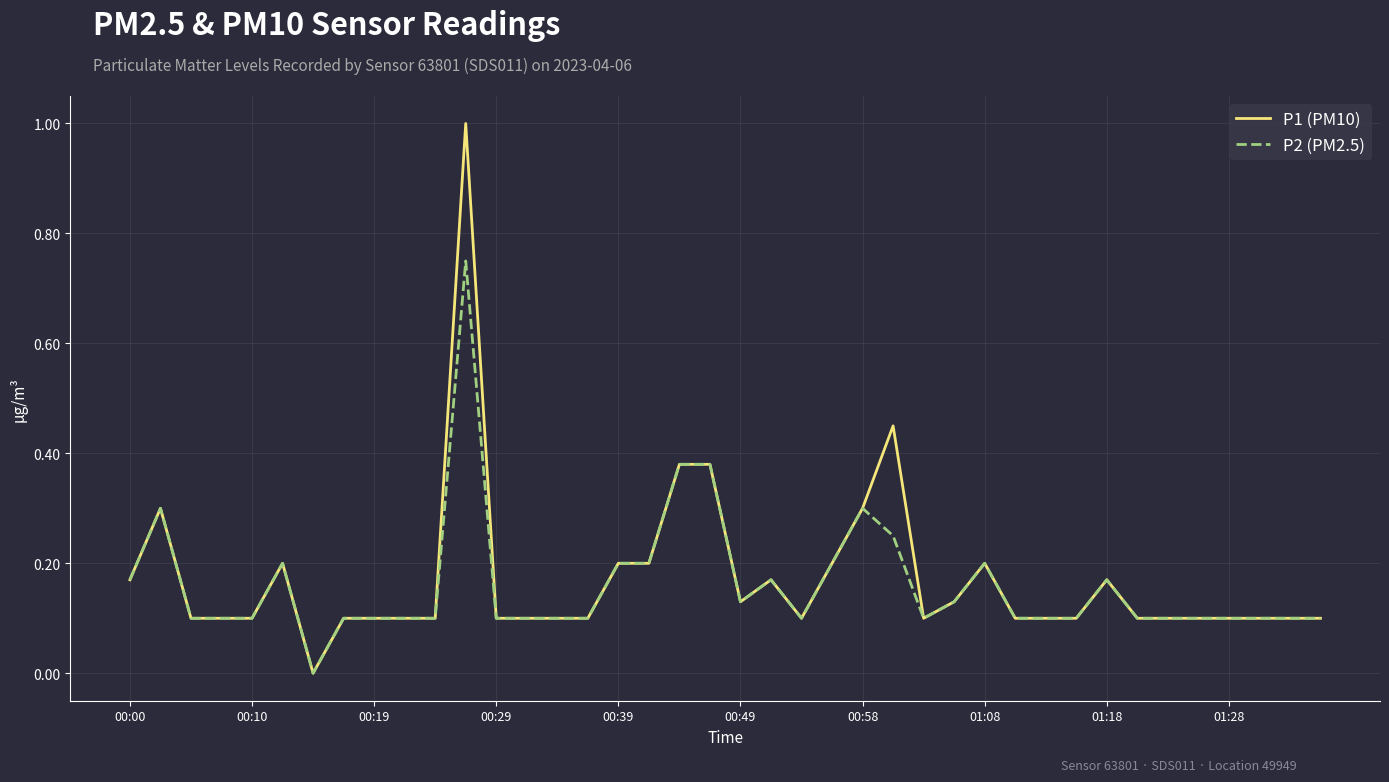

Which series has the largest range (max minus min)?

P1 (PM10)